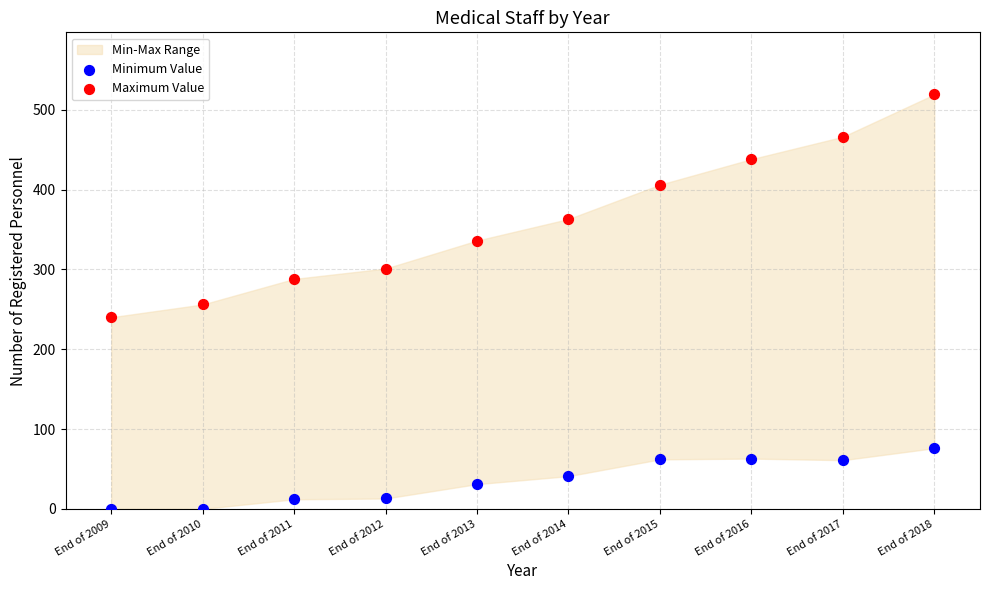

Which series reaches the maximum Y coordinate?

Maximum Value